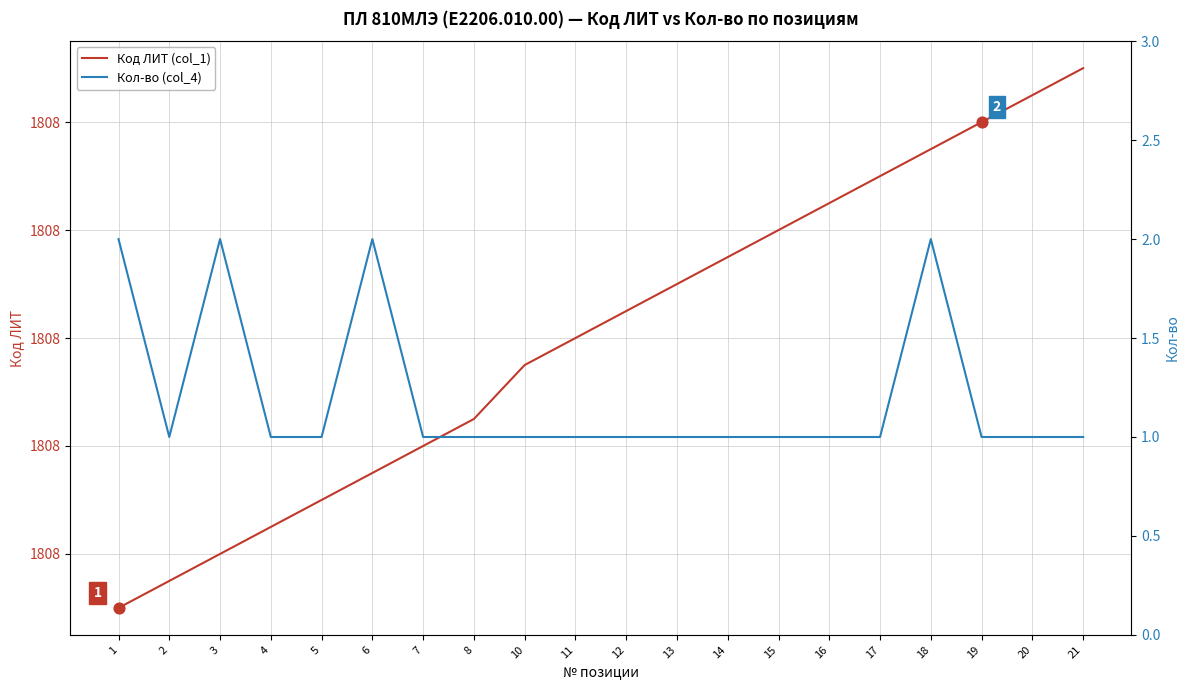

Which series has the largest total across all categories?

Код ЛИТ (col_1)